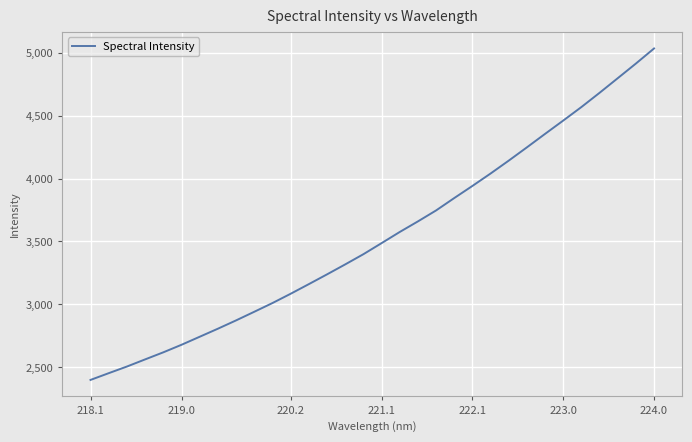

Reading left to right, extract all data points from this chart.

2400.0	2453.5	2506.2	2563.0	2619.2	2679.1	2742.9	2806.8	2872.9	2941.3	3010.7	3084.4	3160.9	3238.5	3317.6	3398.6	3486.5	3575.2	3659.2	3746.3	3844.8	3941.1	4039.8	4142.3	4247.7	4354.7	4460.6	4567.9	4680.9	4796.9	4913.2	5033.2